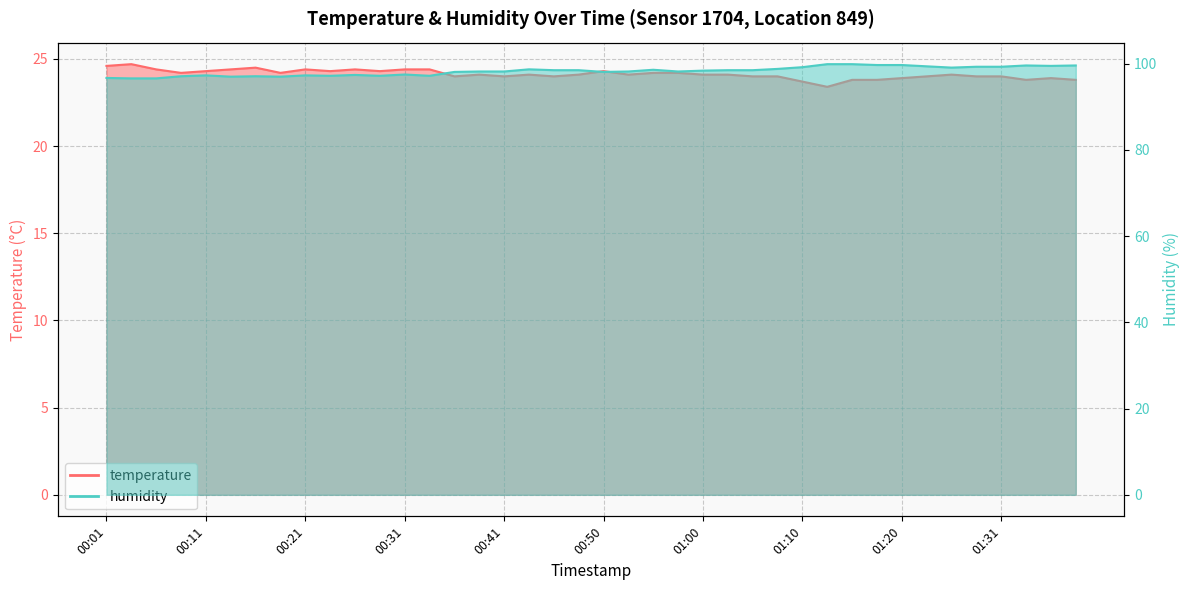

The temperature series shows 32.3 at 01:20. True or false?

False